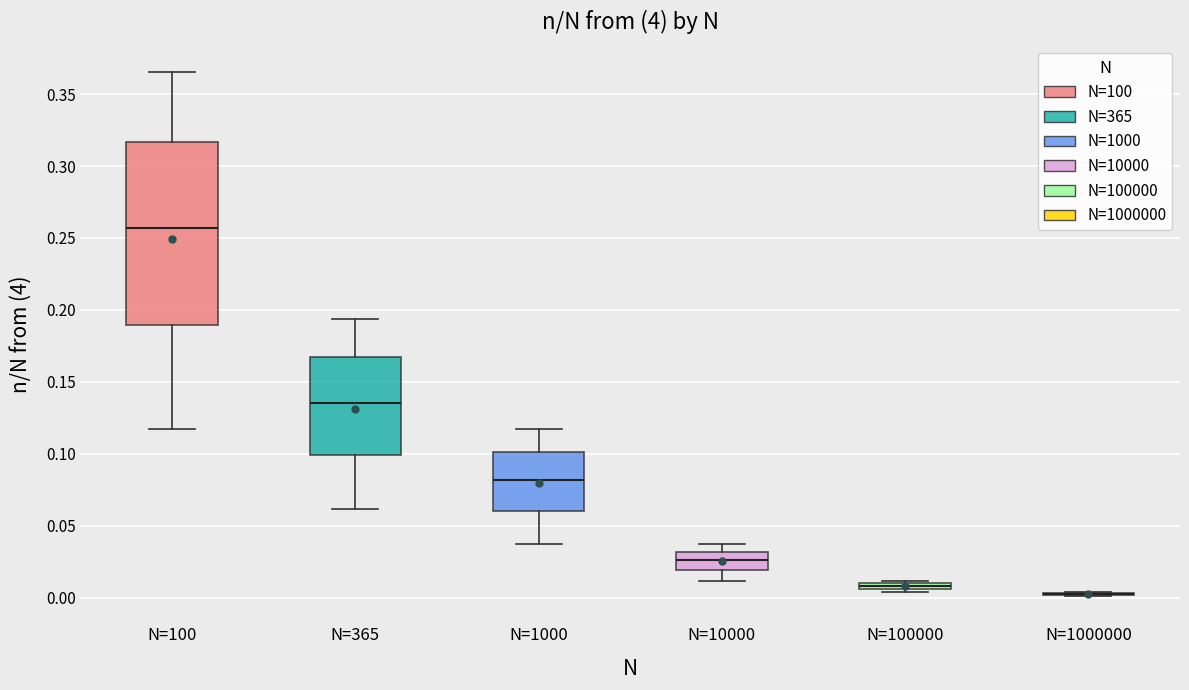

Where does the lower whisker of the box for N=1000 end on the y-axis? The values are not printed on the chart, so give them approximately, as read against the axis.

0.035